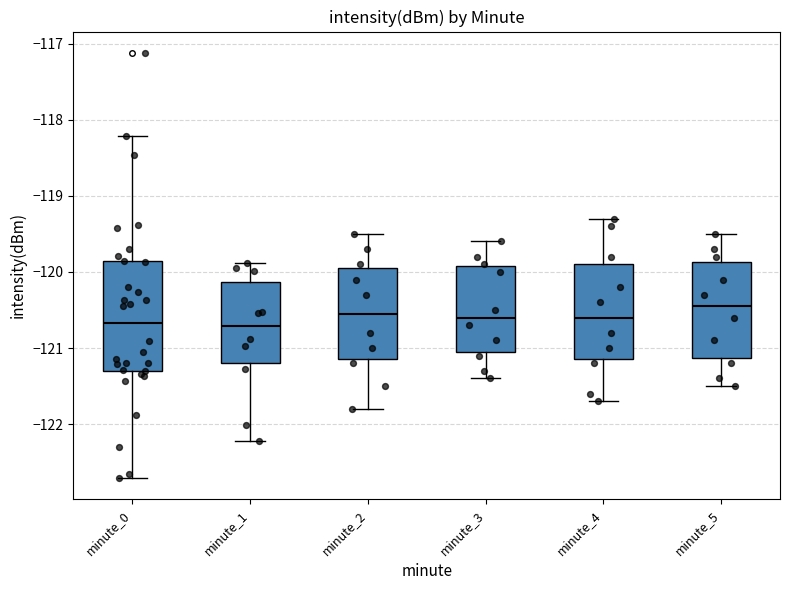

Which box is the tallest, from its lower edge to its upper edge?

minute_0